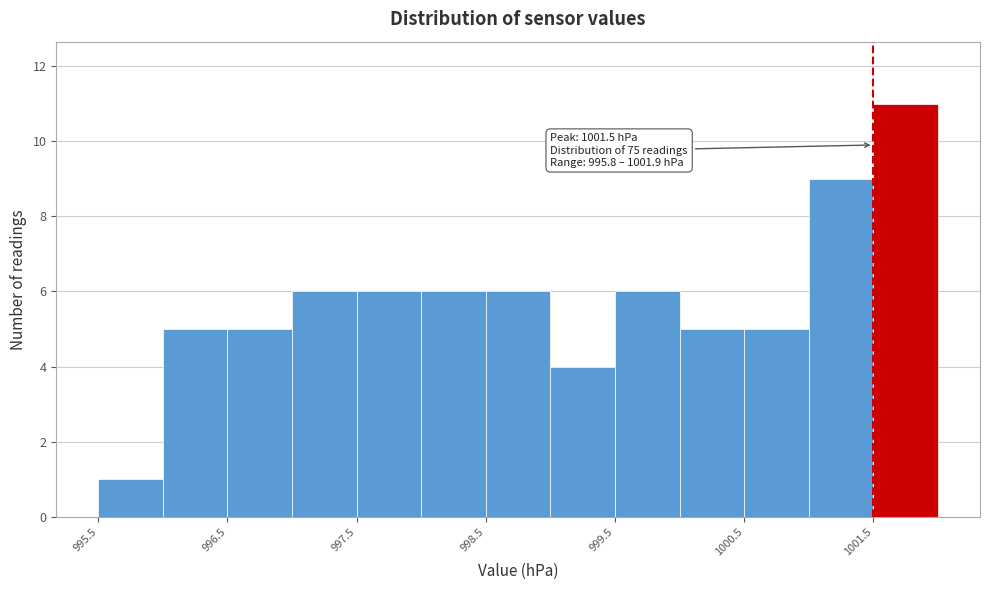

Which range on the x-axis has the tallest bar?

1001.5 to 1002.0